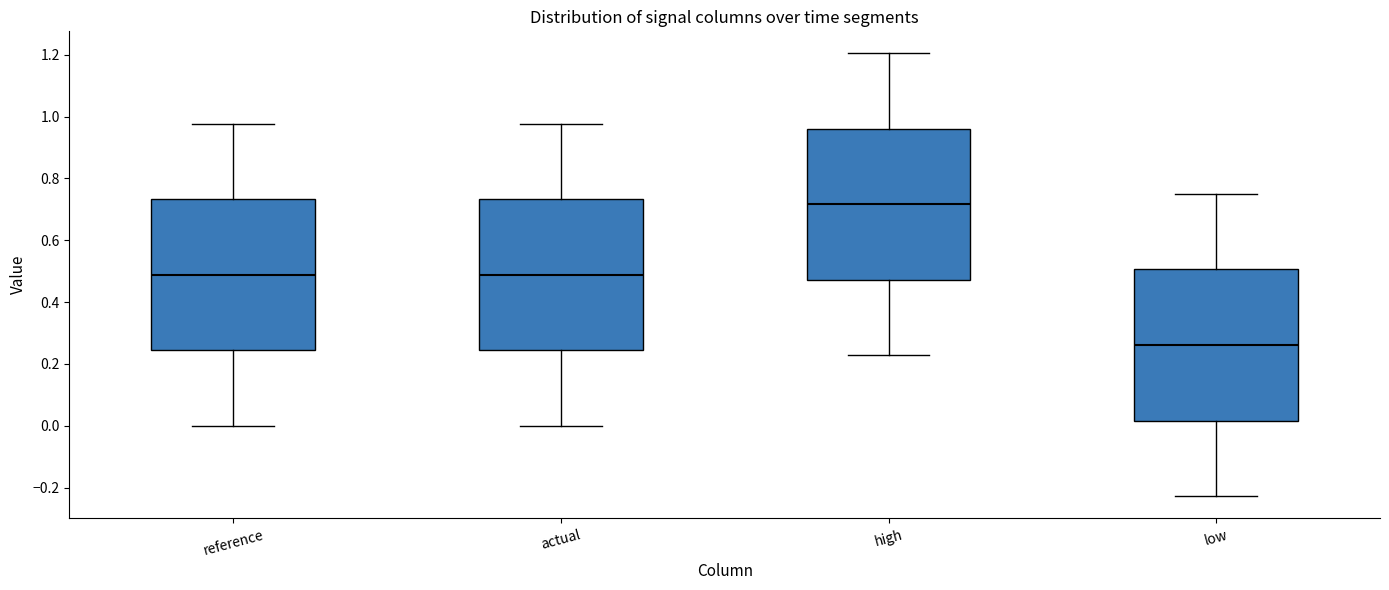

Reading left to right, read every box against the y-axis: the position of its median line, the range the box covers, and the ends of its whiskers. The values are not printed on the chart, so give them approximately, as read against the axis.

reference: median 0.48, box 0.24 to 0.74, whiskers 0.00 to 0.98
actual: median 0.48, box 0.24 to 0.74, whiskers 0.00 to 0.98
high: median 0.72, box 0.48 to 0.96, whiskers 0.22 to 1.20
low: median 0.26, box 0.02 to 0.50, whiskers -0.22 to 0.74